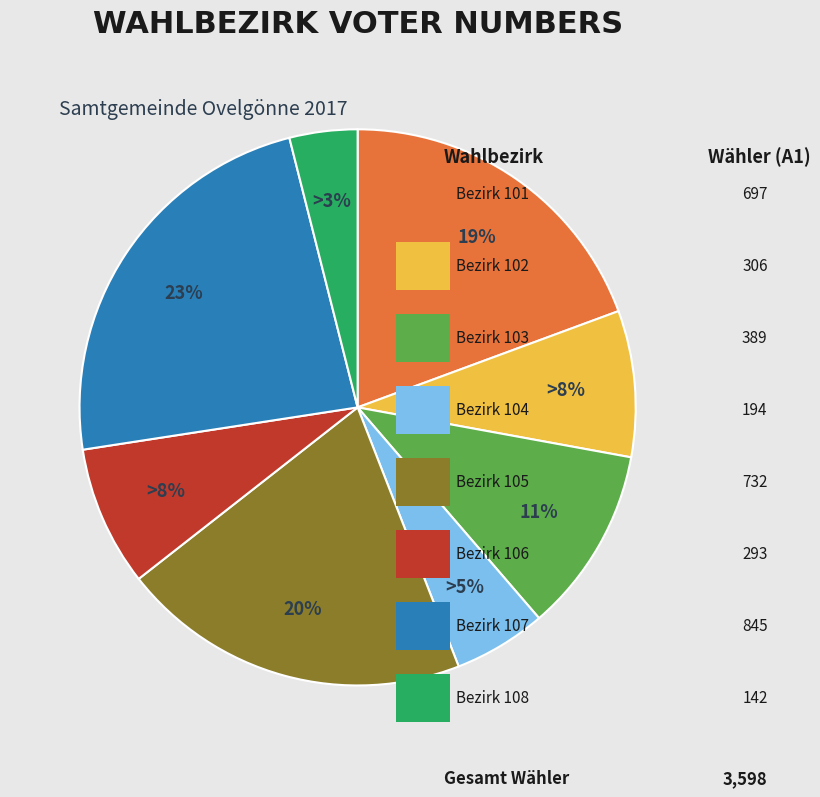

How many slices are in this pie chart?

8